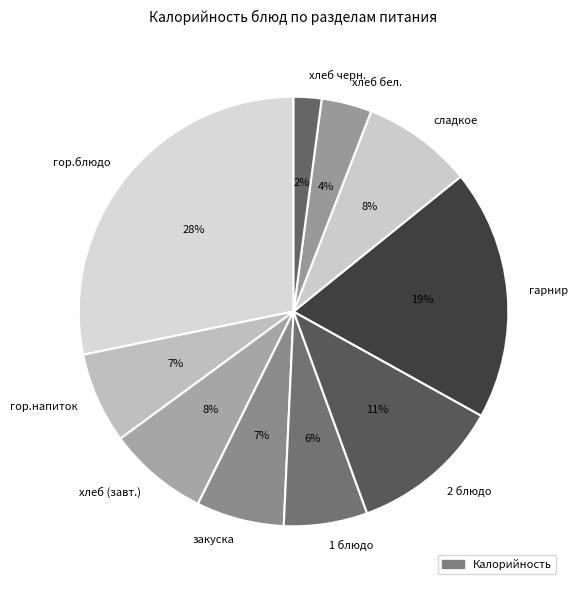

True or false: закуска accounts for 7% of the total.

True